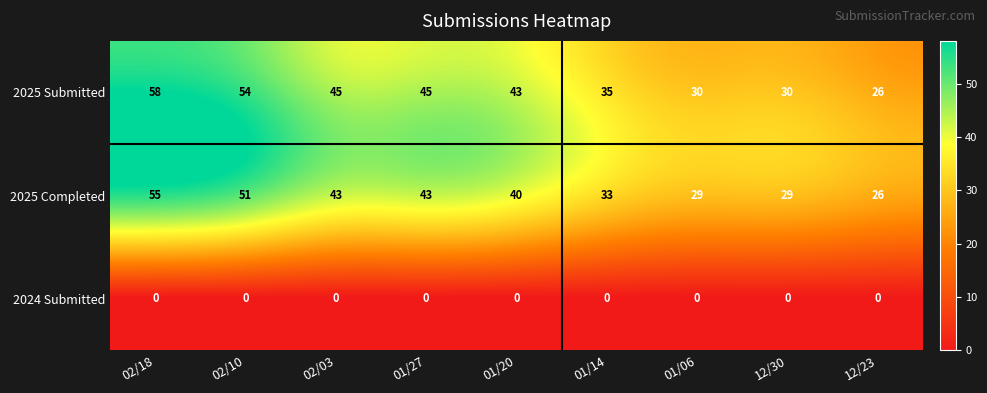

What is the average value of the 2025 Completed series?

39